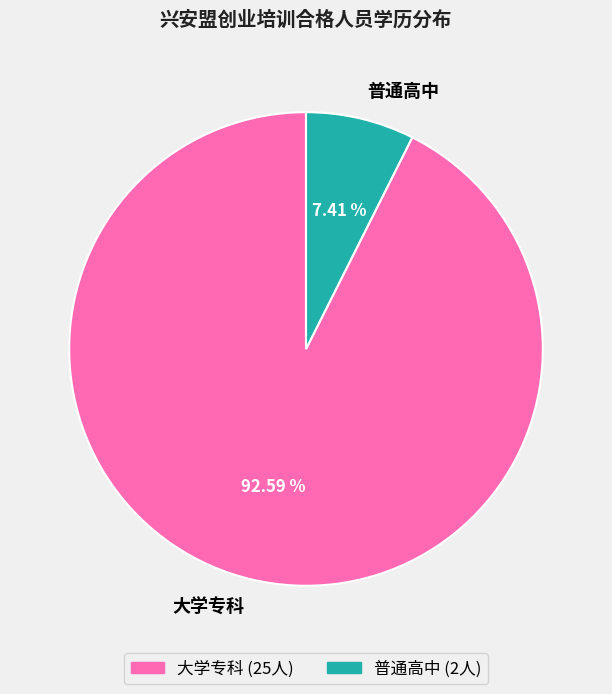

What is the smallest slice in the pie chart?

普通高中